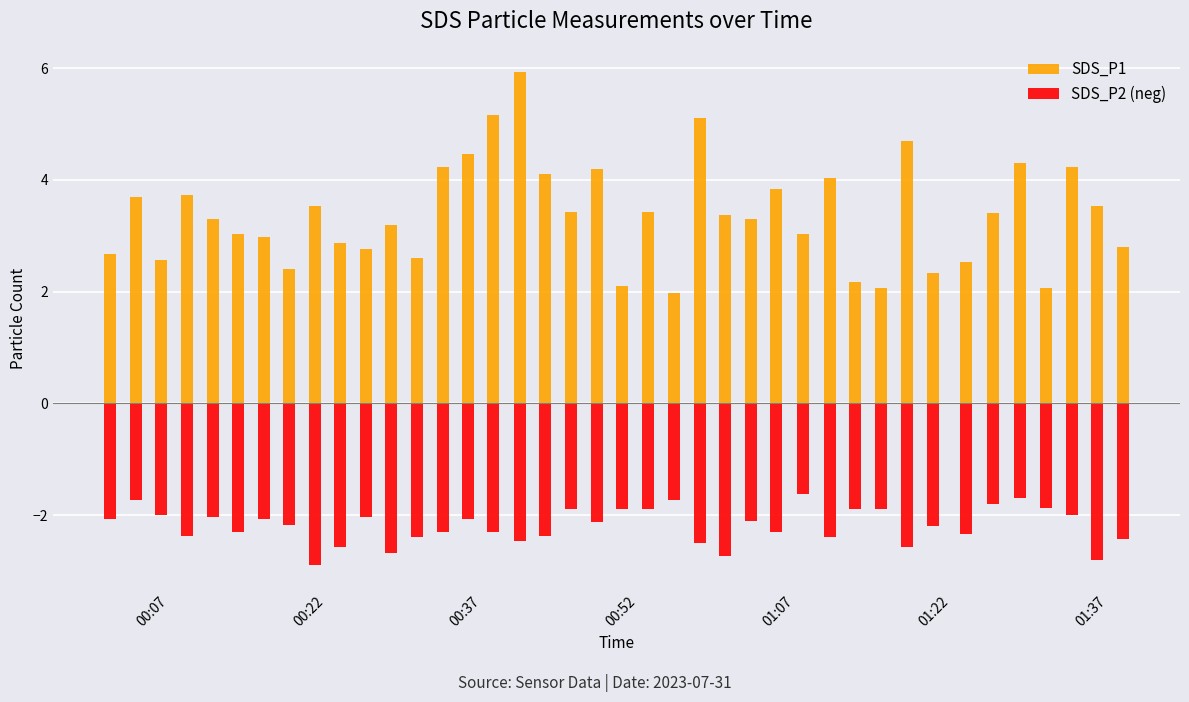

Count the number of data series in this chart.

2